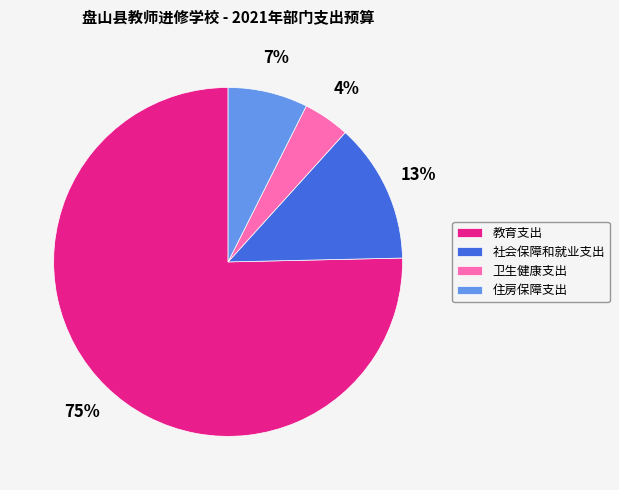

To the nearest percent, what is the difference between the 卫生健康支出 and 住房保障支出 slice percentages?

3%